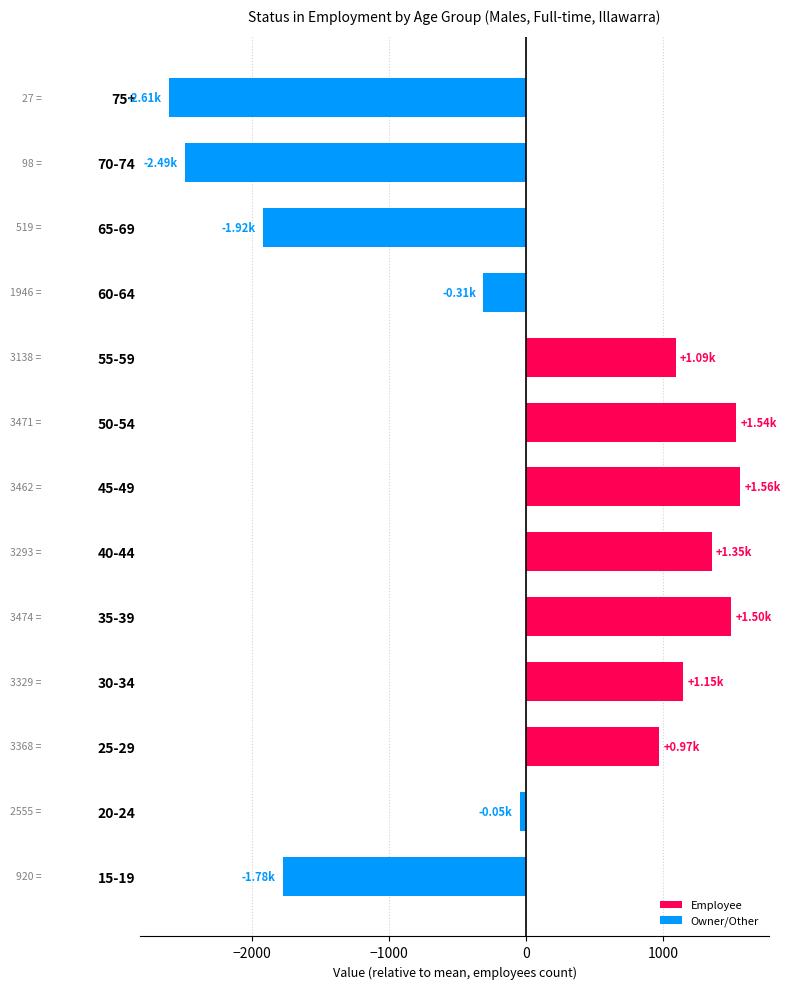

Count the number of data series in this chart.

1